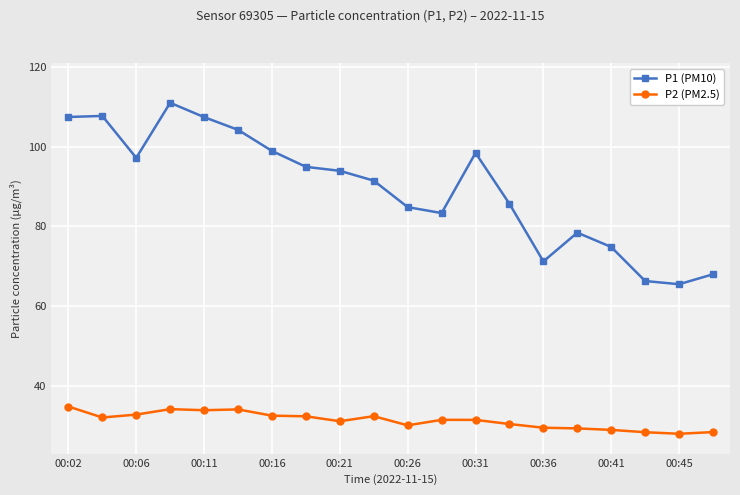

True or false: P2 (PM2.5) and P1 (PM10) cross at least once.

False